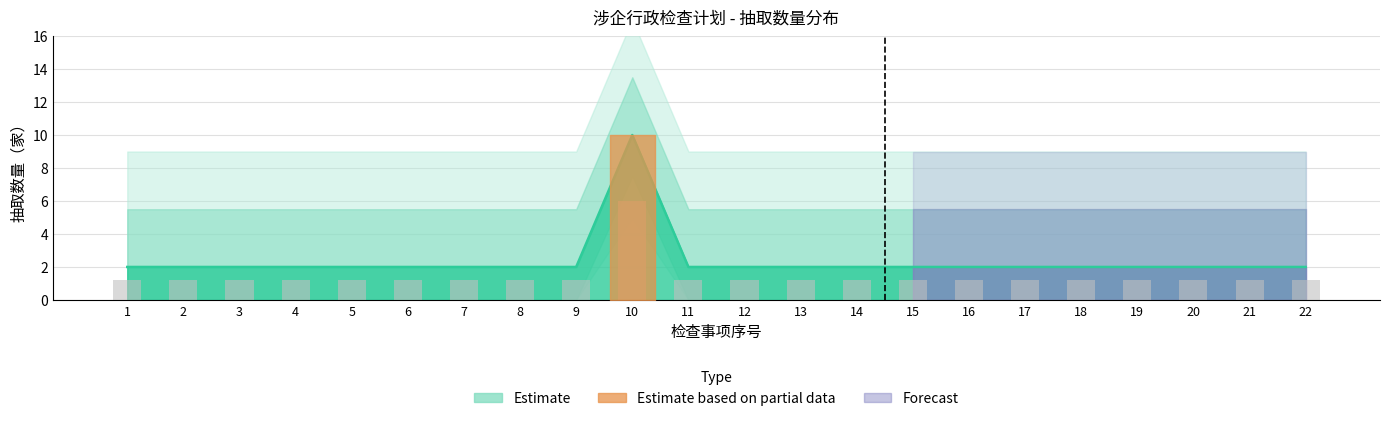

Reading right to left, transcribe all the data shown in this chart.

22=2	21=2	20=2	19=2	18=2	17=2	16=2	15=2	14=2	13=2	12=2	11=2	10=10	9=2	8=2	7=2	6=2	5=2	4=2	3=2	2=2	1=2